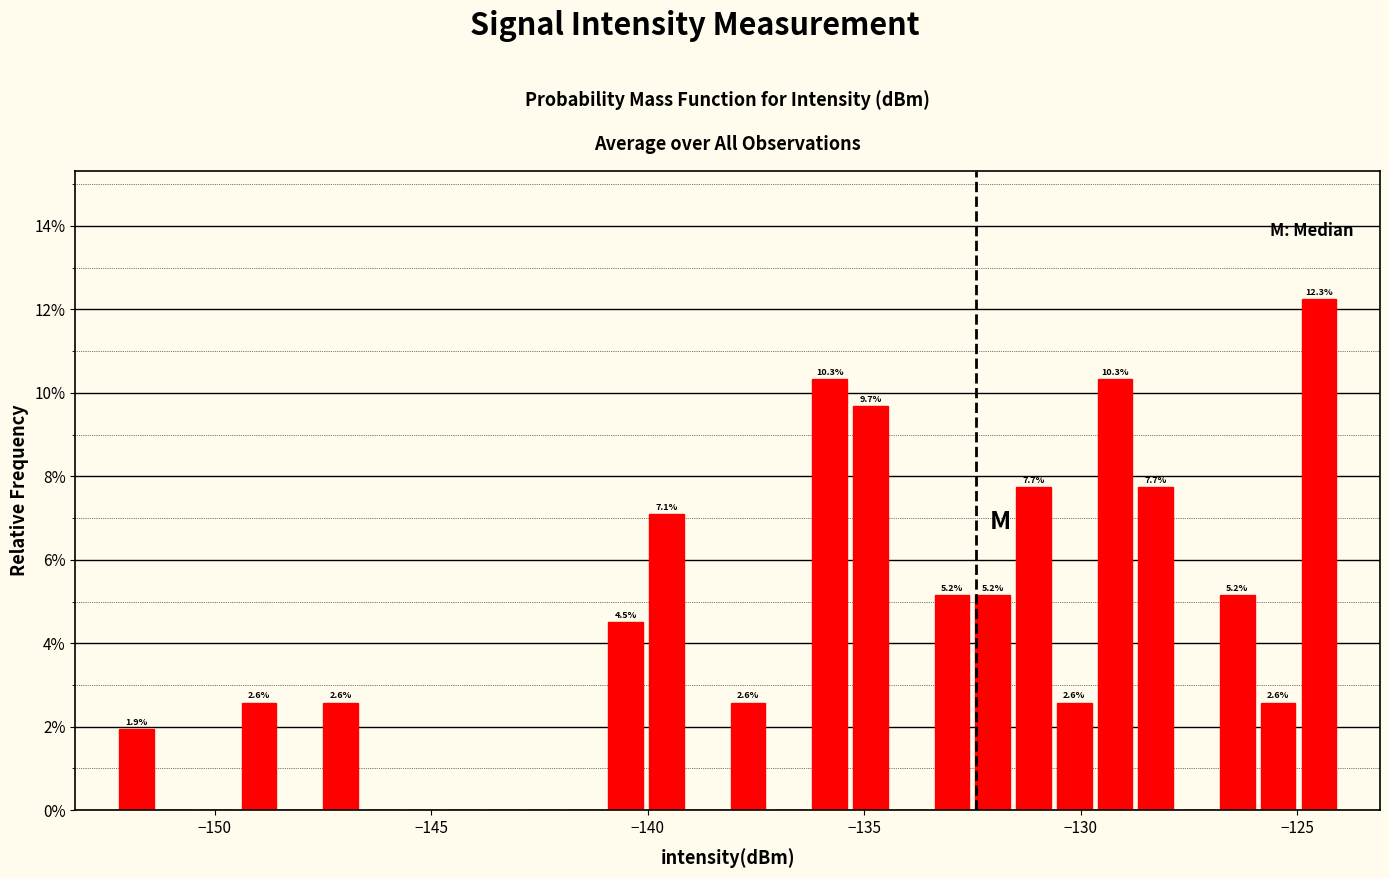

Read against the x-axis, roughly where is the centre of the tallest bar?

-124.5